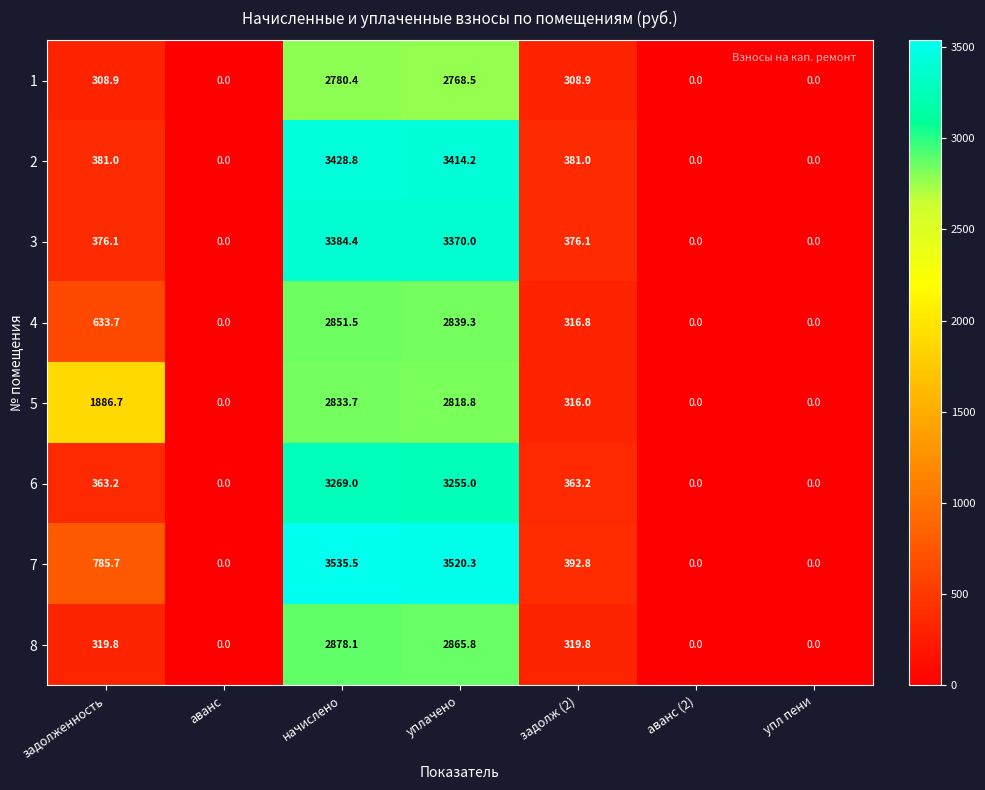

Rank the series at уплачено from lowest to highest value.

1, 5, 4, 8, 6, 3, 2, 7